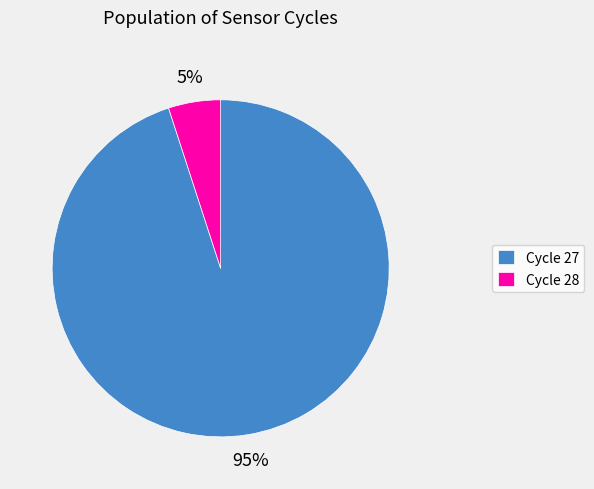

Combined, do Cycle 27 and Cycle 28 account for over 50%?

Yes